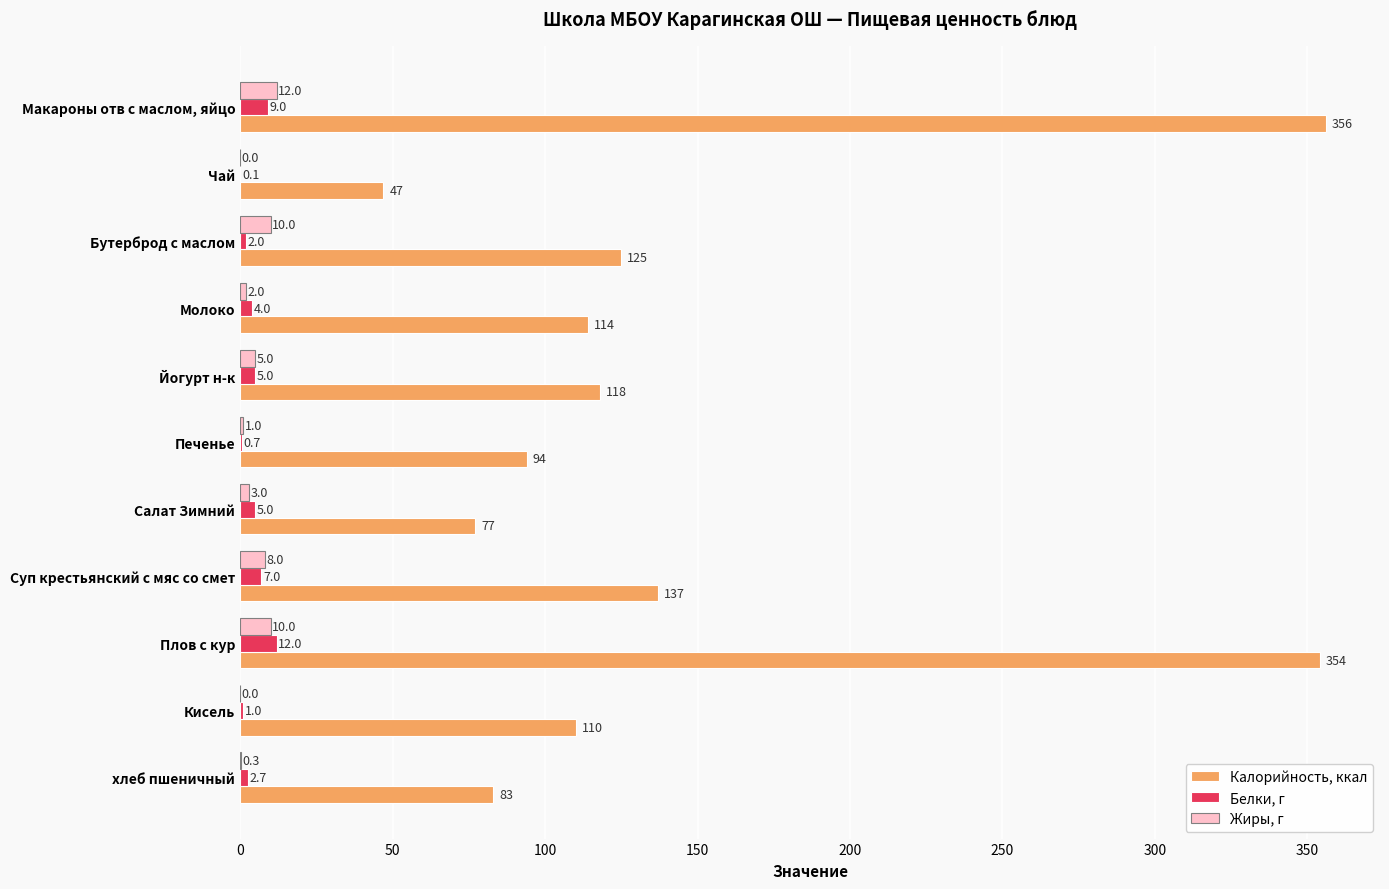

Which series has the largest total across all categories?

Калорийность, ккал